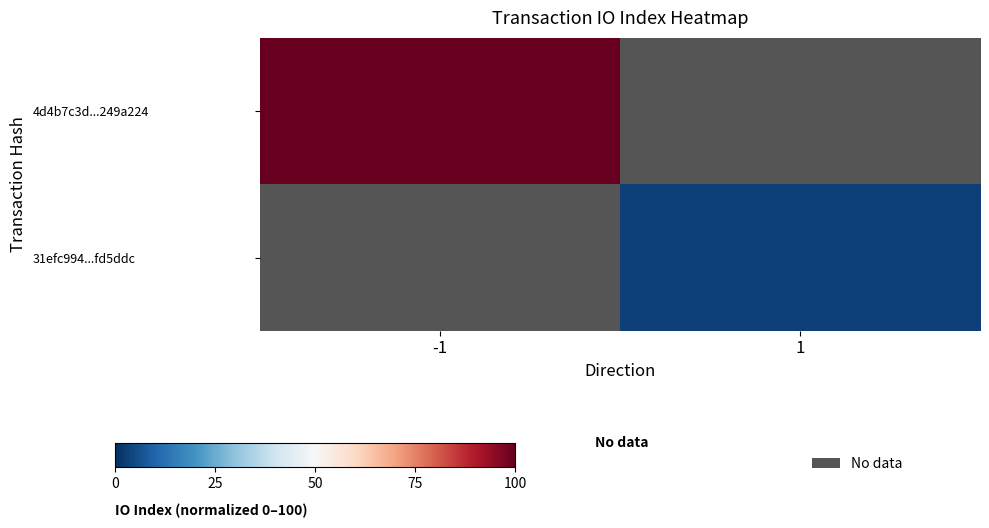

What is the highest value of the 4d4b7c3d...249a224 series?

100.0